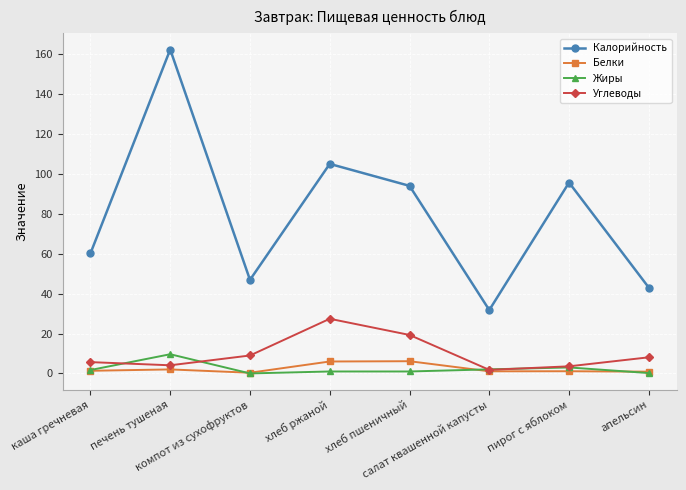

Which series has the largest total across all categories?

Калорийность